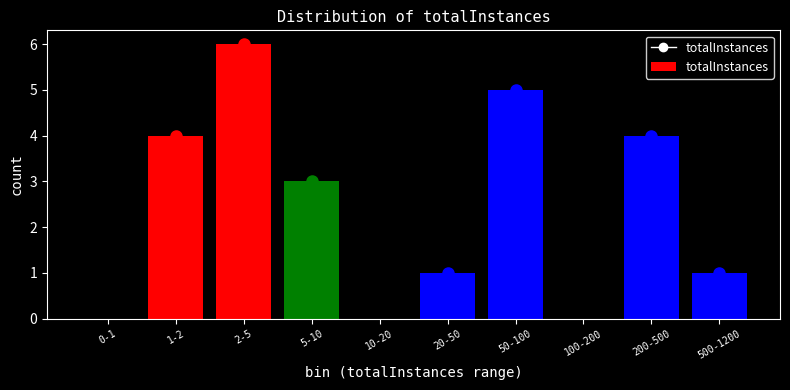

Reading left to right, transcribe all the data shown in this chart.

0-1=0	1-2=4	2-5=6	5-10=3	10-20=0	20-50=1	50-100=5	100-200=0	200-500=4	500-1200=1